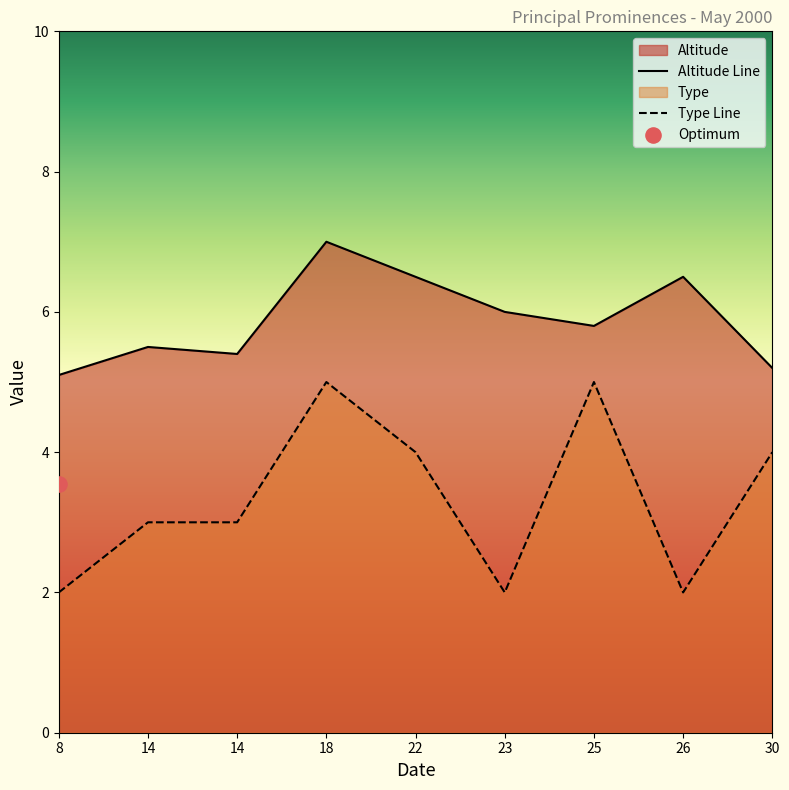

Which series has the largest total across all categories?

Altitude